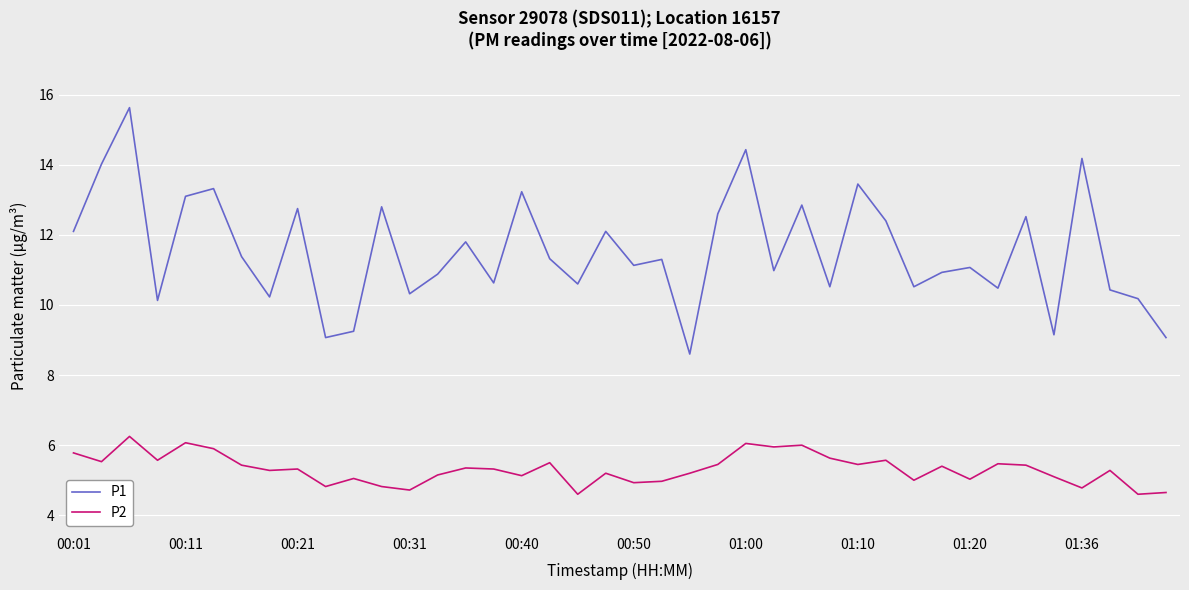

What are all the series names shown in the legend?

P1, P2